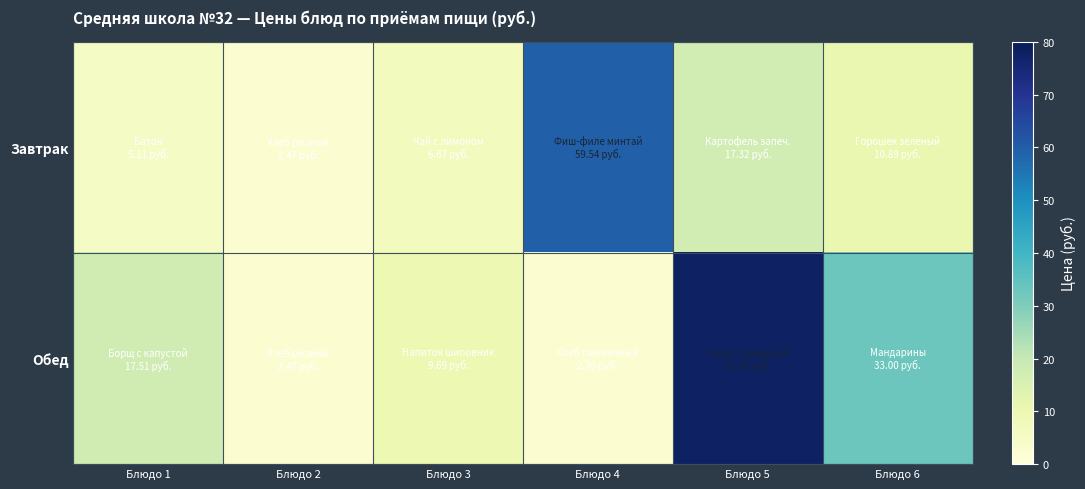

Reading right to left, transcribe all the data shown in this chart.

Завтрак: Блюдо 6=10.9	Блюдо 5=17.3	Блюдо 4=59.5	Блюдо 3=6.7	Блюдо 2=2.5	Блюдо 1=5.1
Обед: Блюдо 6=33.0	Блюдо 5=78.0	Блюдо 4=2.3	Блюдо 3=9.7	Блюдо 2=2.5	Блюдо 1=17.5